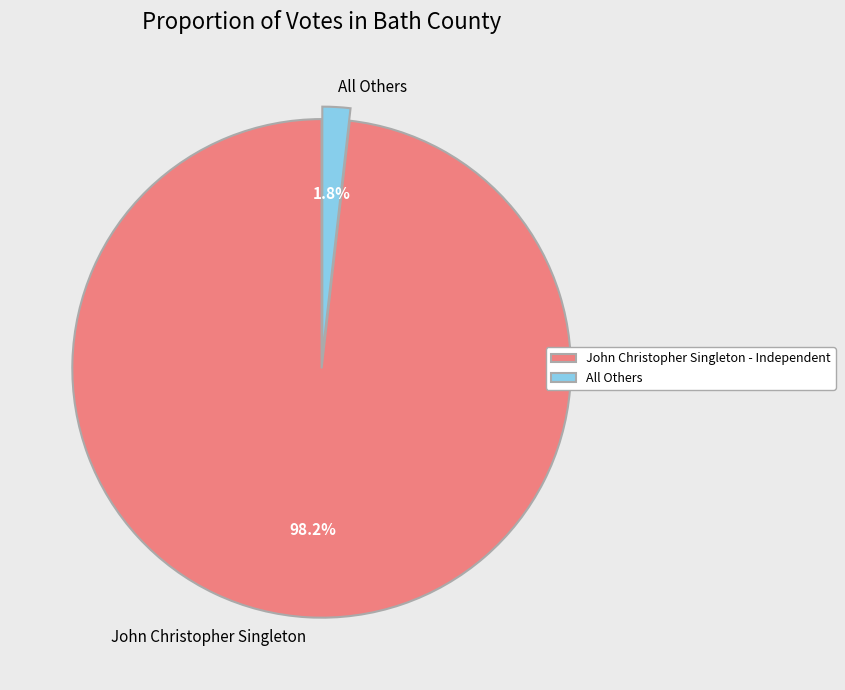

How many slices are in this pie chart?

2